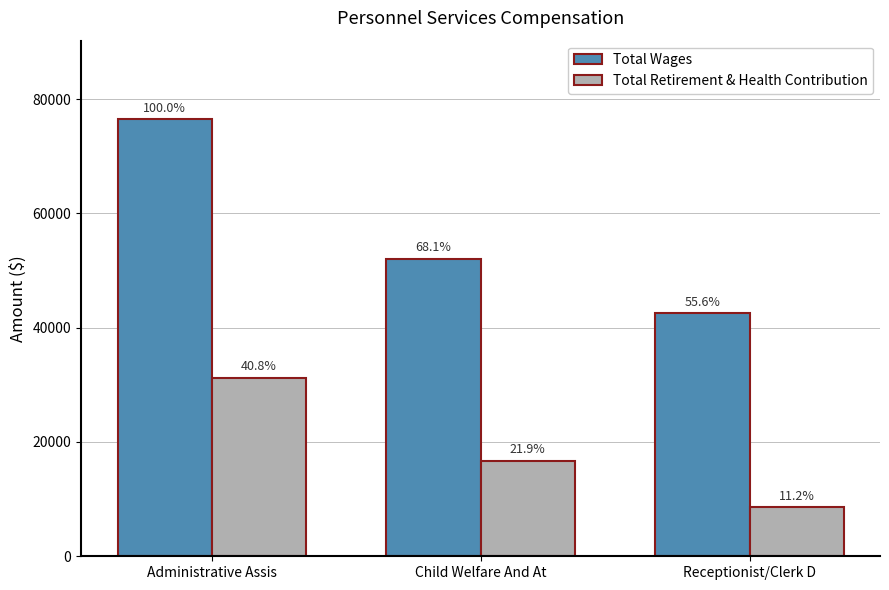

Does the chart contain stacked bars?

No